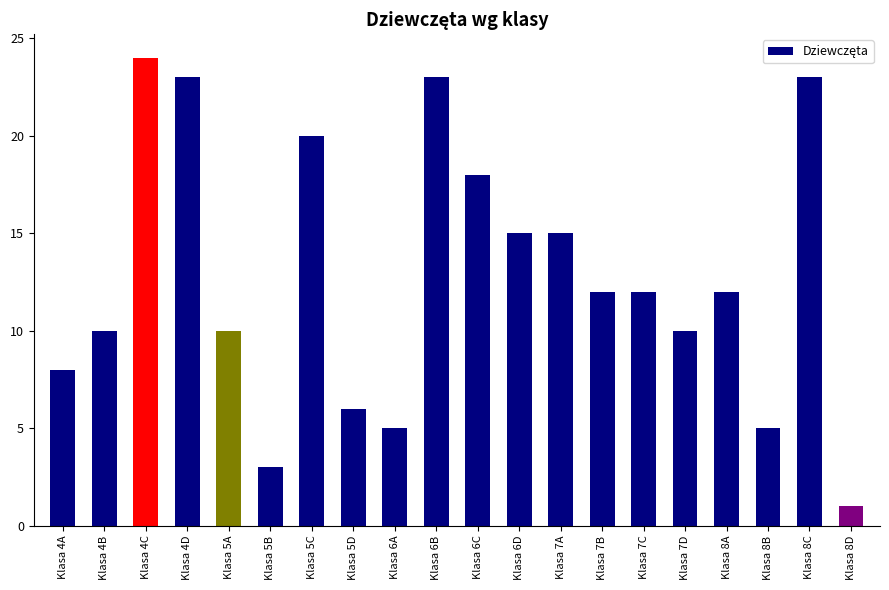

Which has a higher value, Klasa 4B or Klasa 8B?

Klasa 4B